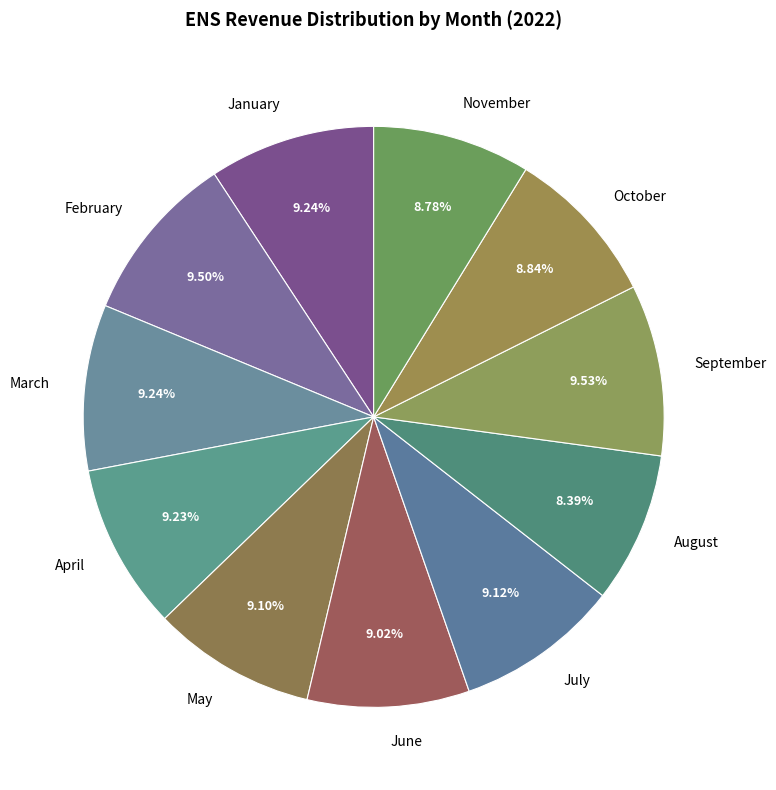

Does August account for over 50% of the chart?

No